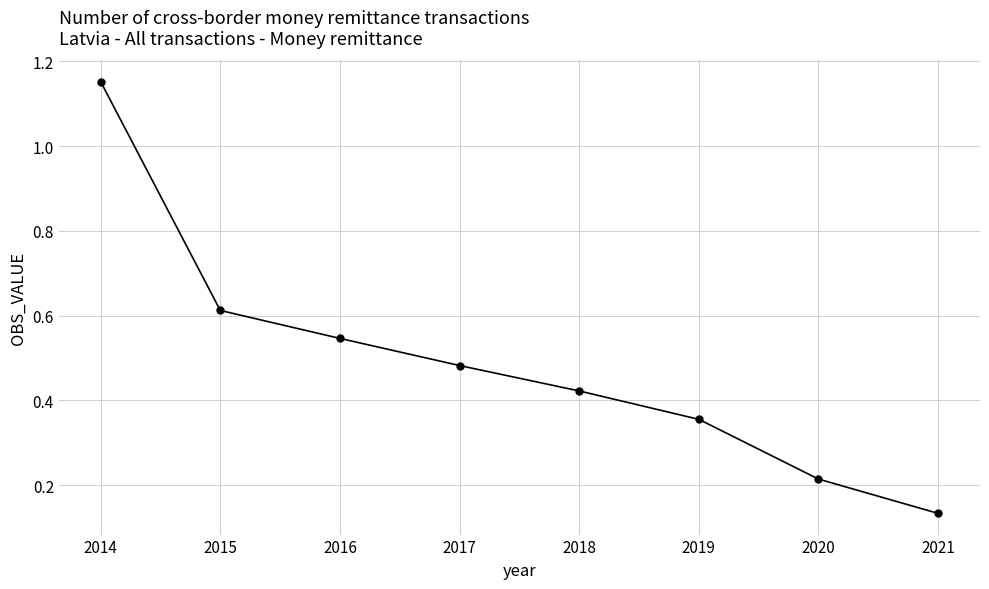

Which label corresponds to the largest value in the chart?

2014